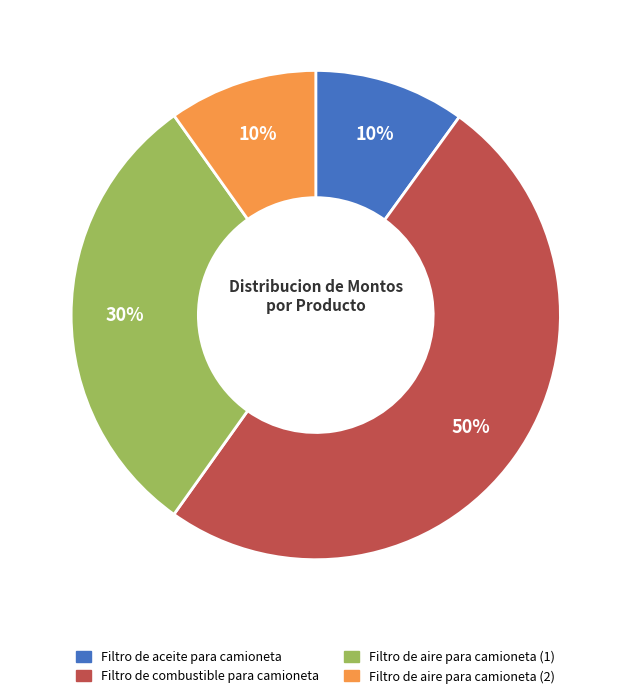

To the nearest percent, what is the difference between the largest and smallest slice percentages?

40%